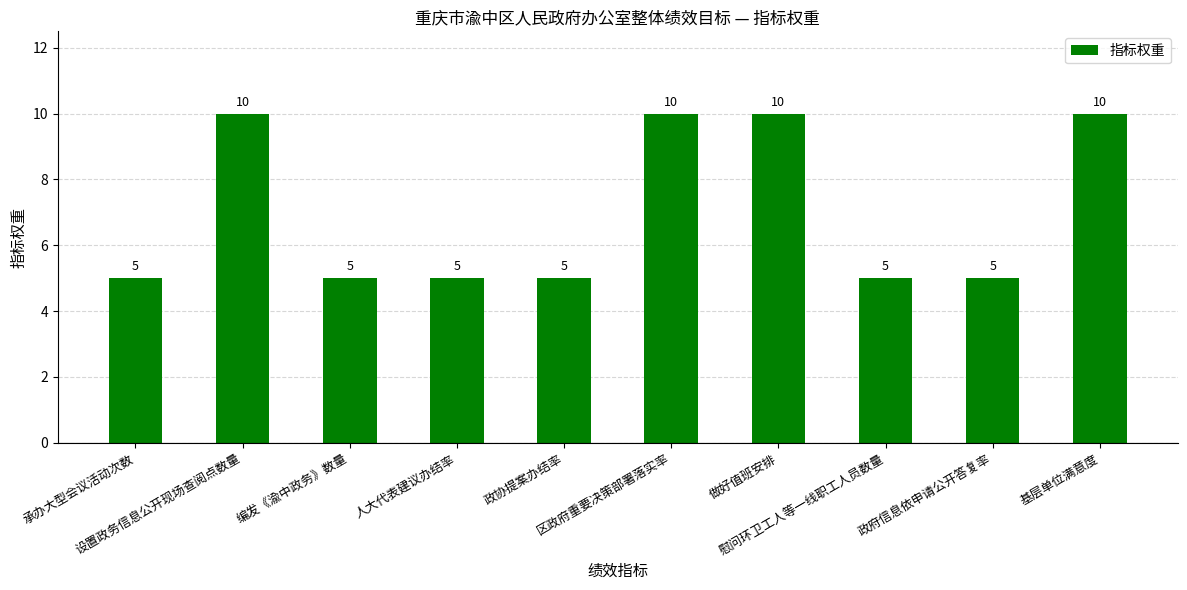

How many bars are there in total?

10